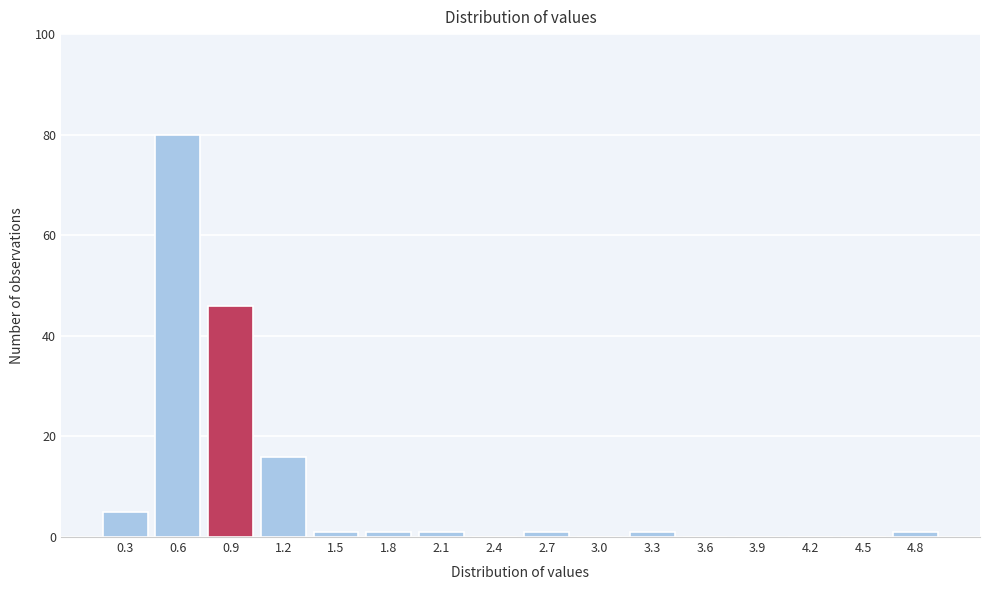

Reading left to right, list all the values displayed in this chart.

0.3=5	0.6=80	0.9=46	1.2=16	1.5=1	1.8=1	2.1=1	2.4=0	2.7=1	3.0=0	3.3=1	3.6=0	3.9=0	4.2=0	4.5=0	4.8=1